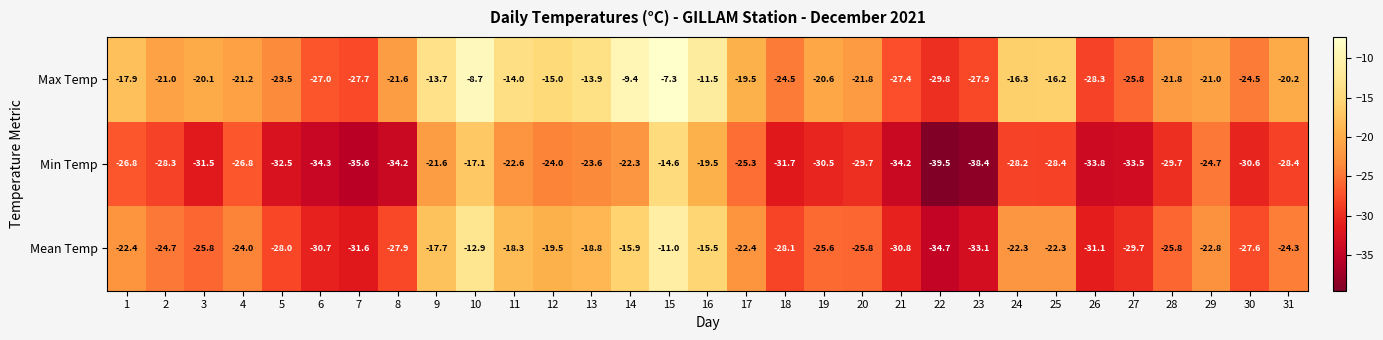

True or false: Min Temp has a value of -35.9 at 14.

False